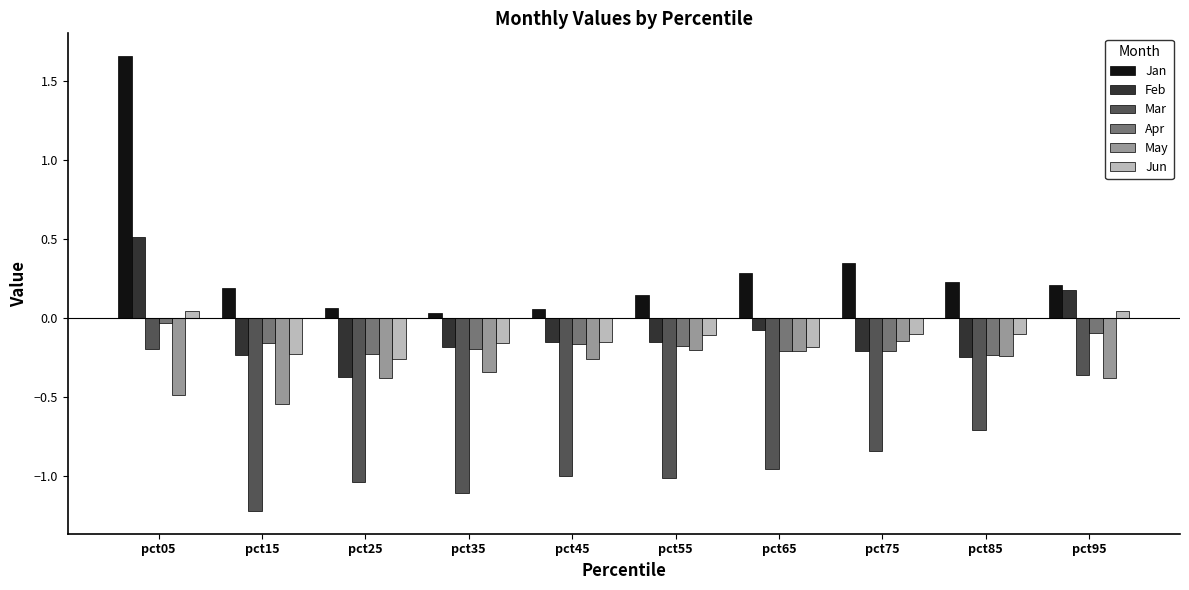

At how many categories does at least one series exceed 0?

10